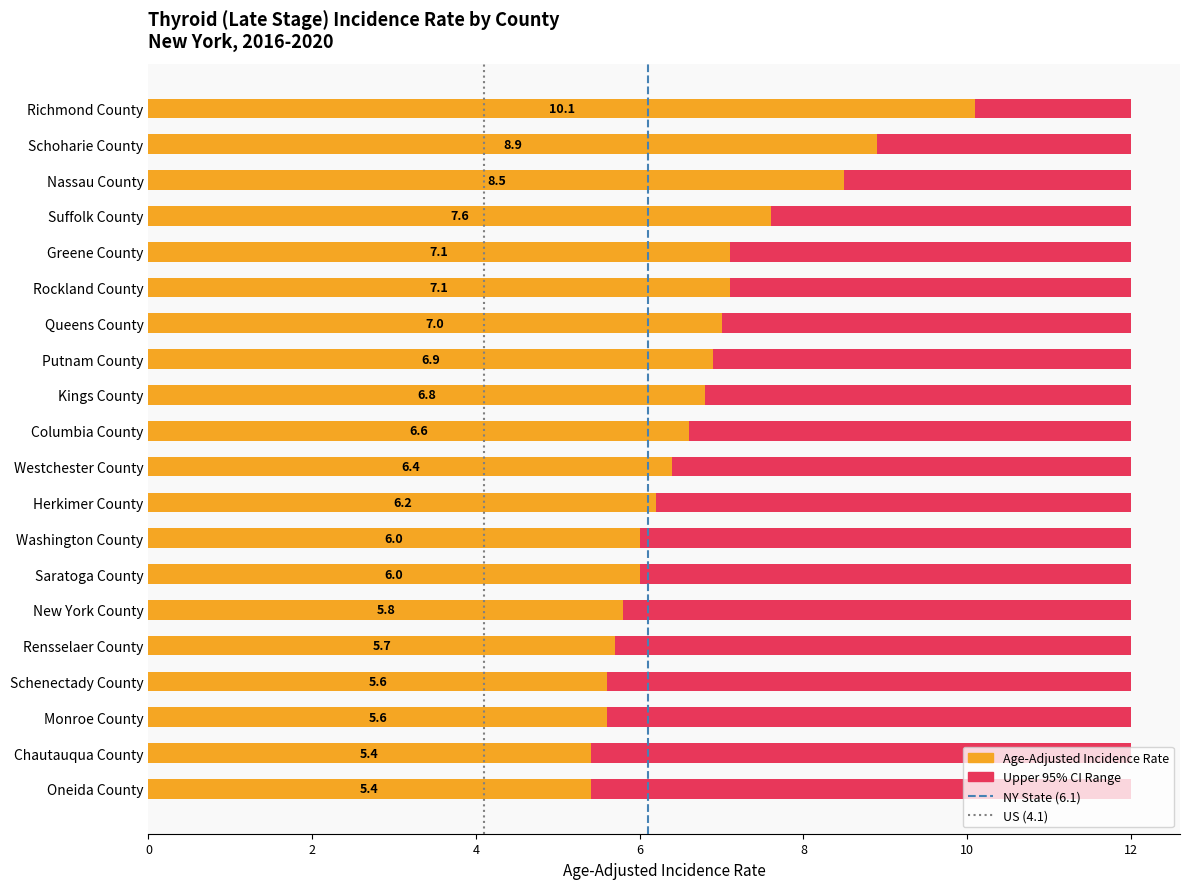

The value at Monroe County is 9.7. True or false?

False